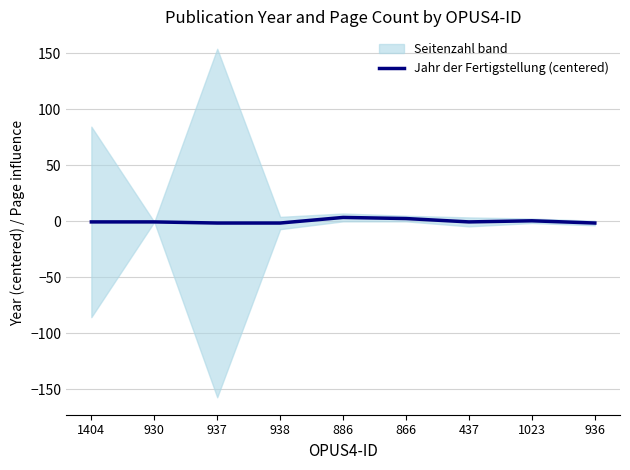

At which category does the chart reach its minimum across all series?

937